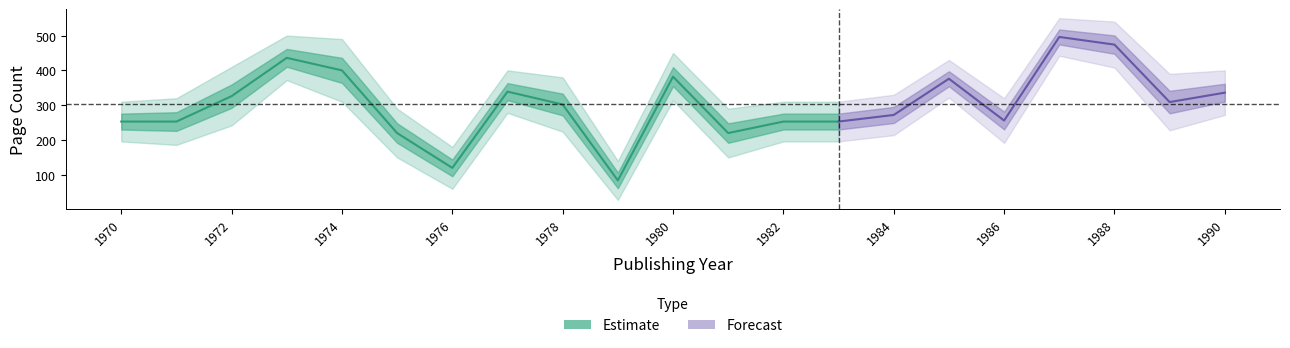

Which category has the lowest value in the avg_pageCount_lower series?

1979